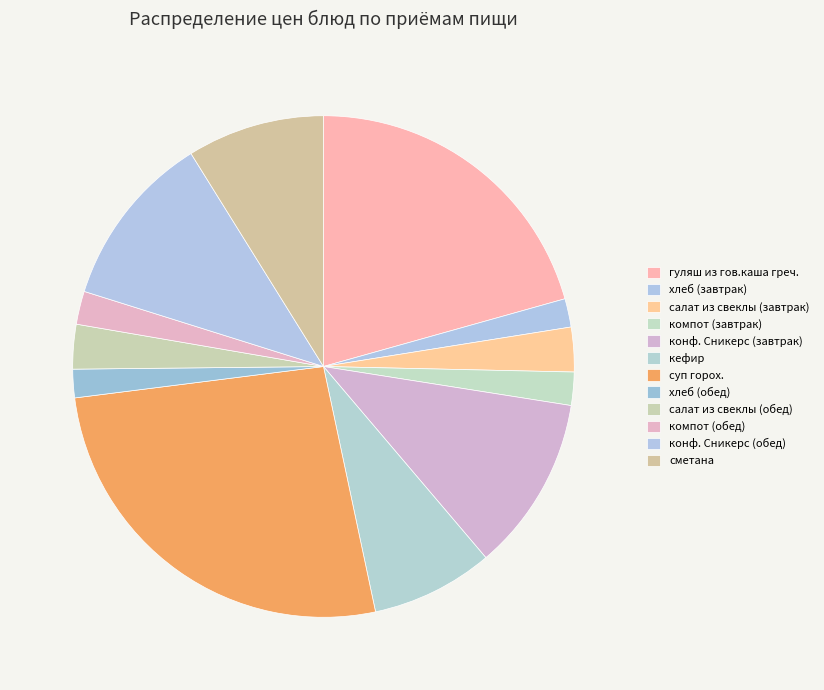

Rank the categories by value from lowest to highest.

хлеб (завтрак), хлеб (обед), компот (завтрак), компот (обед), салат из свеклы (завтрак), салат из свеклы (обед), кефир, сметана, конф. Сникерс (завтрак), конф. Сникерс (обед), гуляш из гов.каша греч., суп горох.